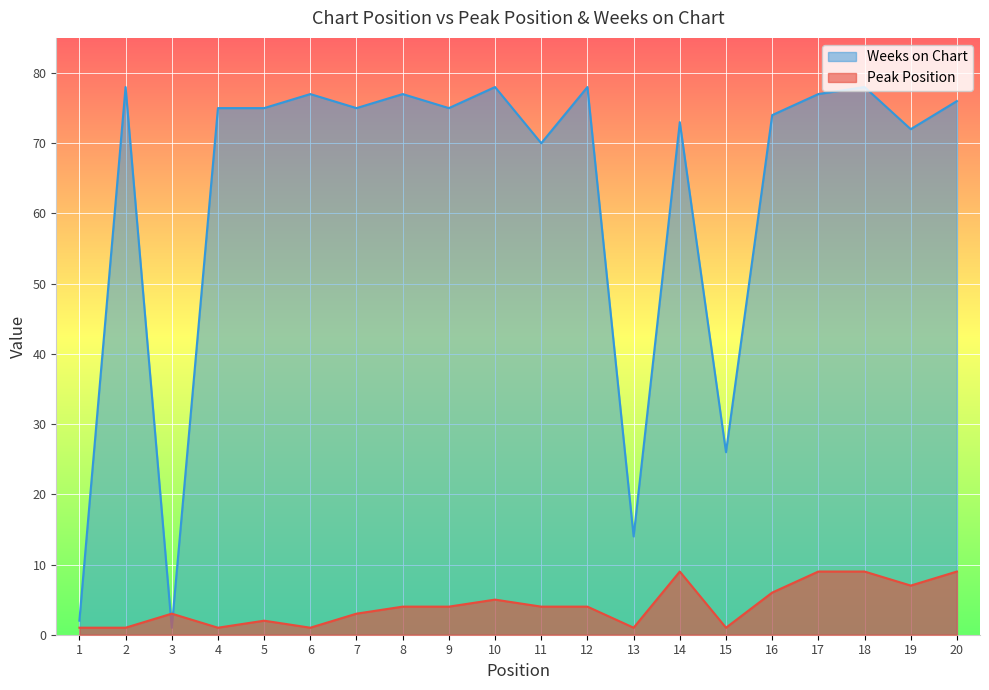

How many data points does each series have?

20